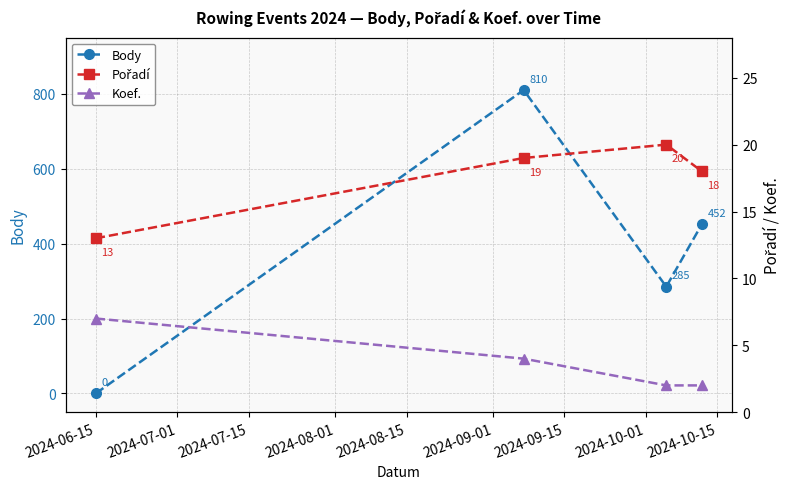

How many data points in Koef. are above 4?

1